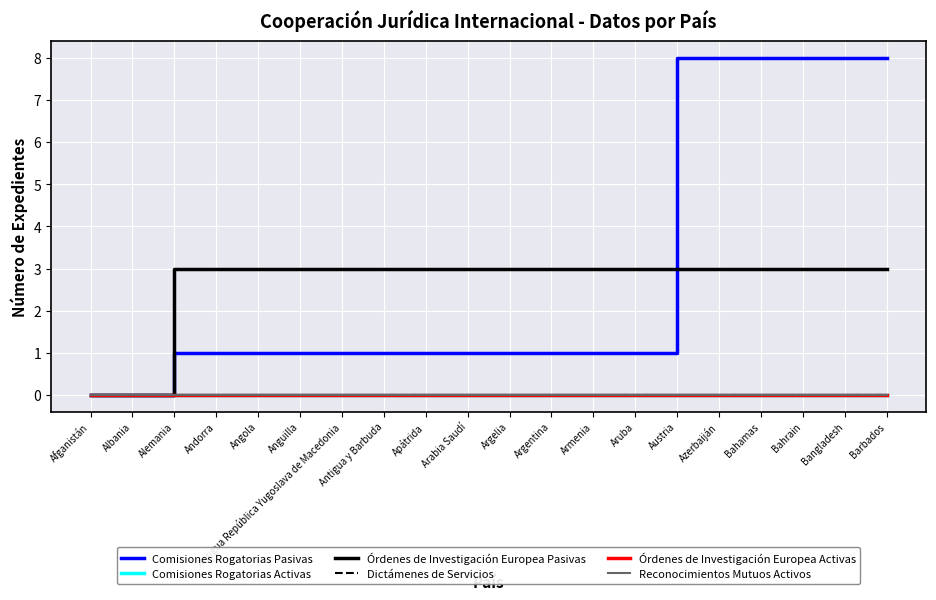

At which category is the sum across all series the highest?

Austria